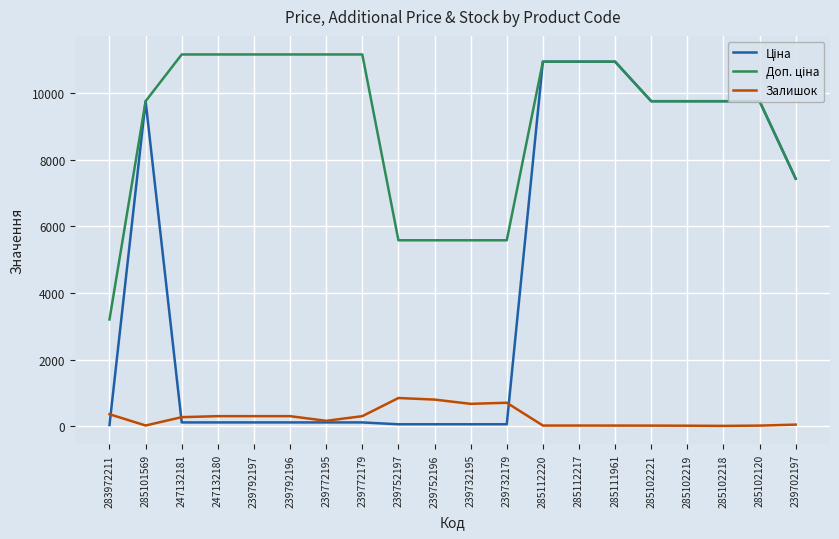

What is the greatest value displayed?

11169.0